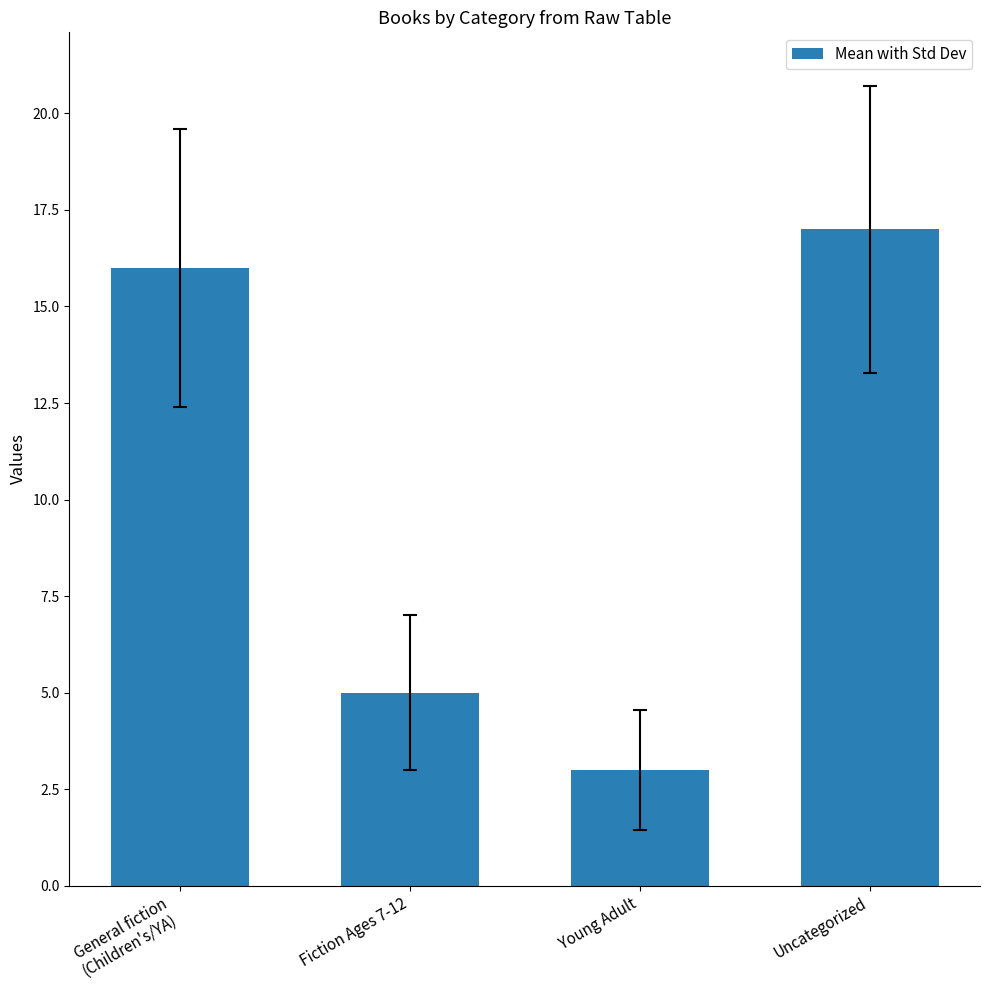

What is the sum of the values at Uncategorized and General fiction
(Children's/YA)?

33